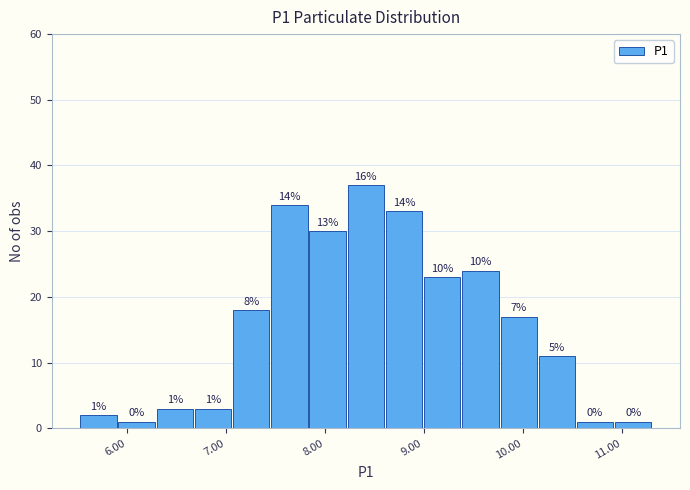

Around what value on the x-axis is the tallest bar? Give the approximate position of its centre, as read against the axis.

8.4